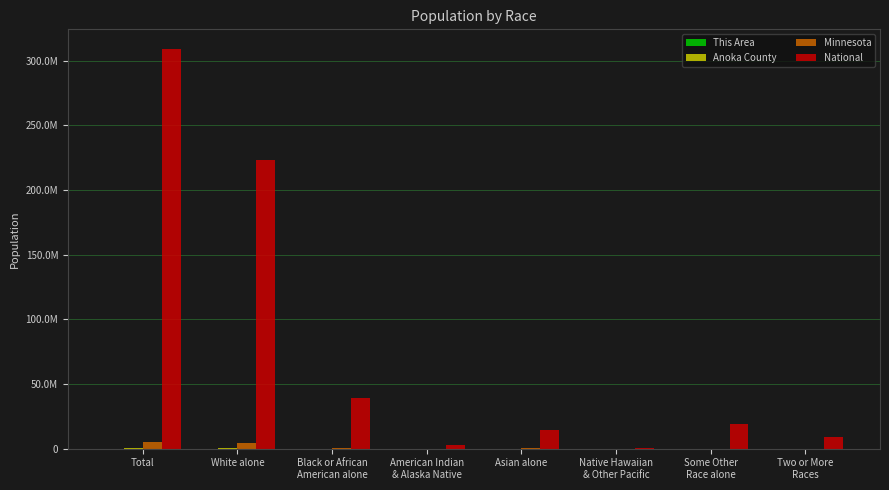

Does the chart contain stacked bars?

No